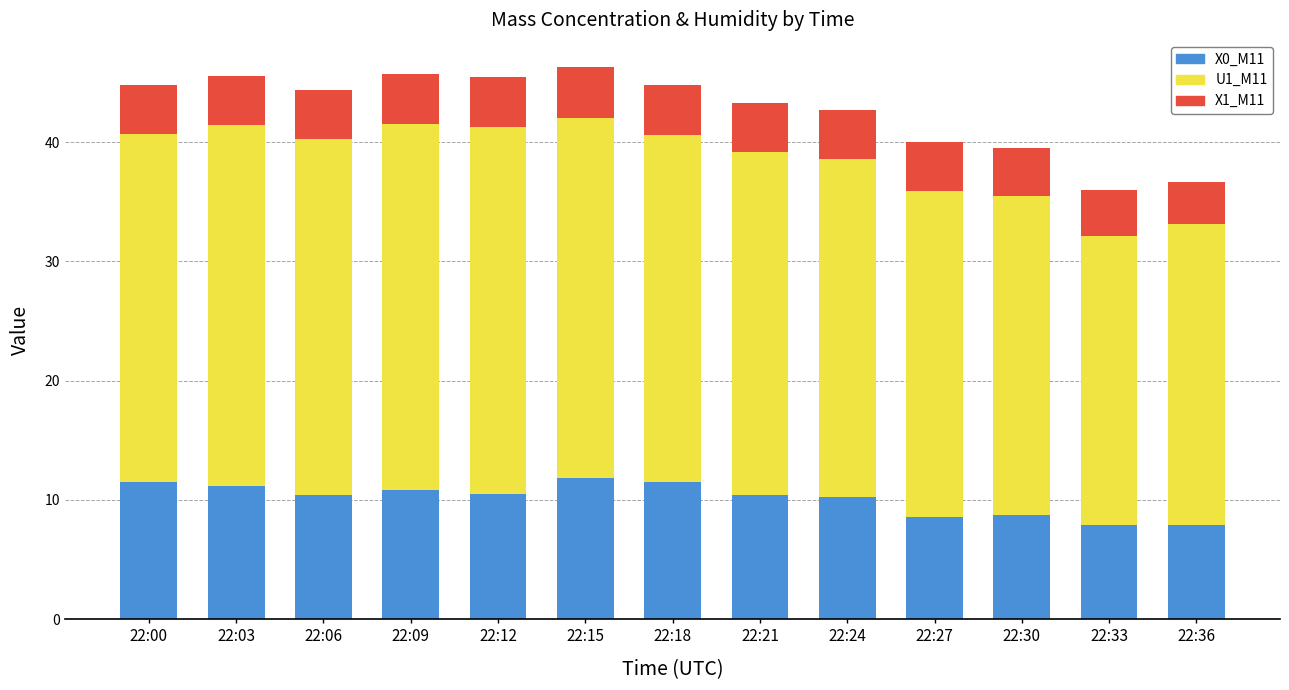

How many bars are there in total?

13